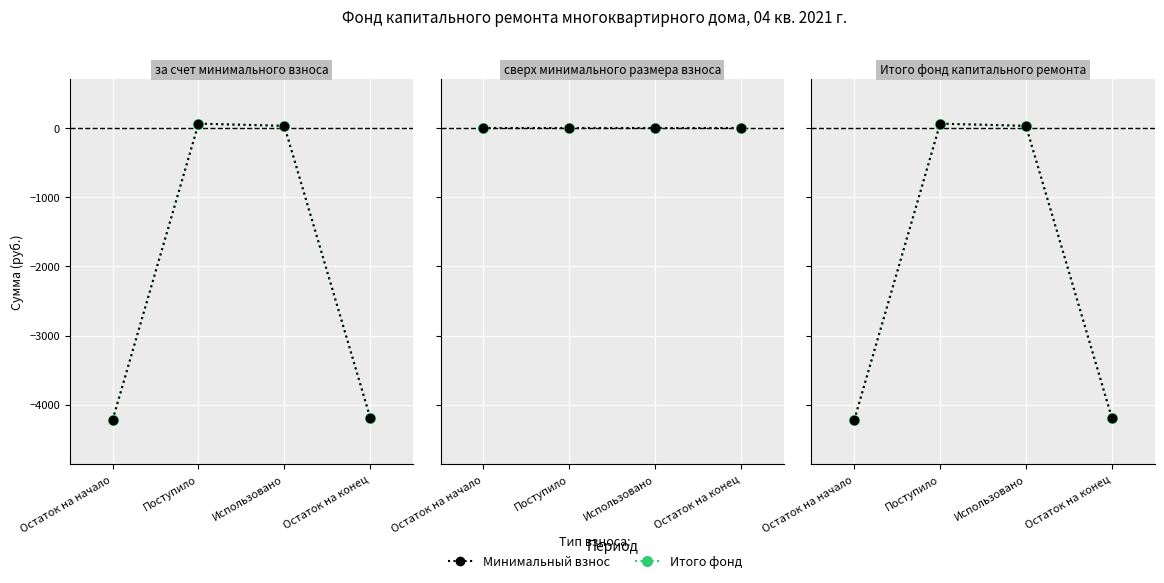

How many values in Итого фонд are below zero?

2